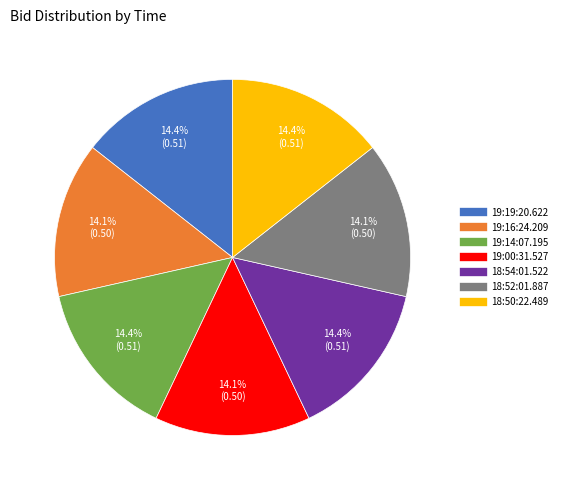

Is the sum of 19:00:31.527 and 19:16:24.209 greater than half?

No